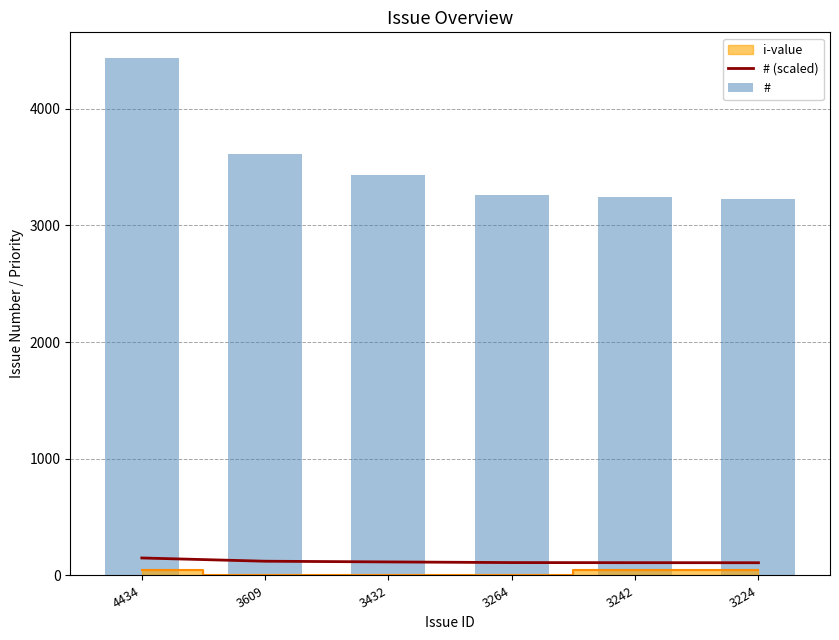

What is the maximum value shown in the chart?

4434.0